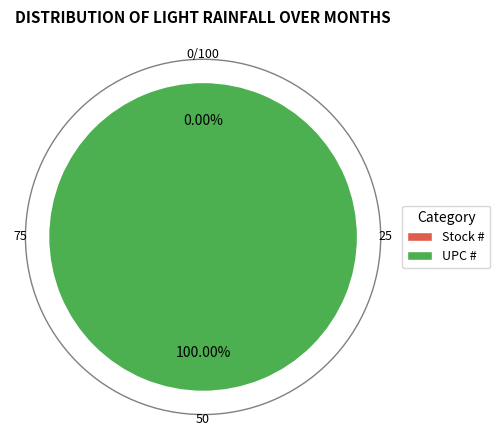

Rank the categories by value from lowest to highest.

Stock #, UPC #